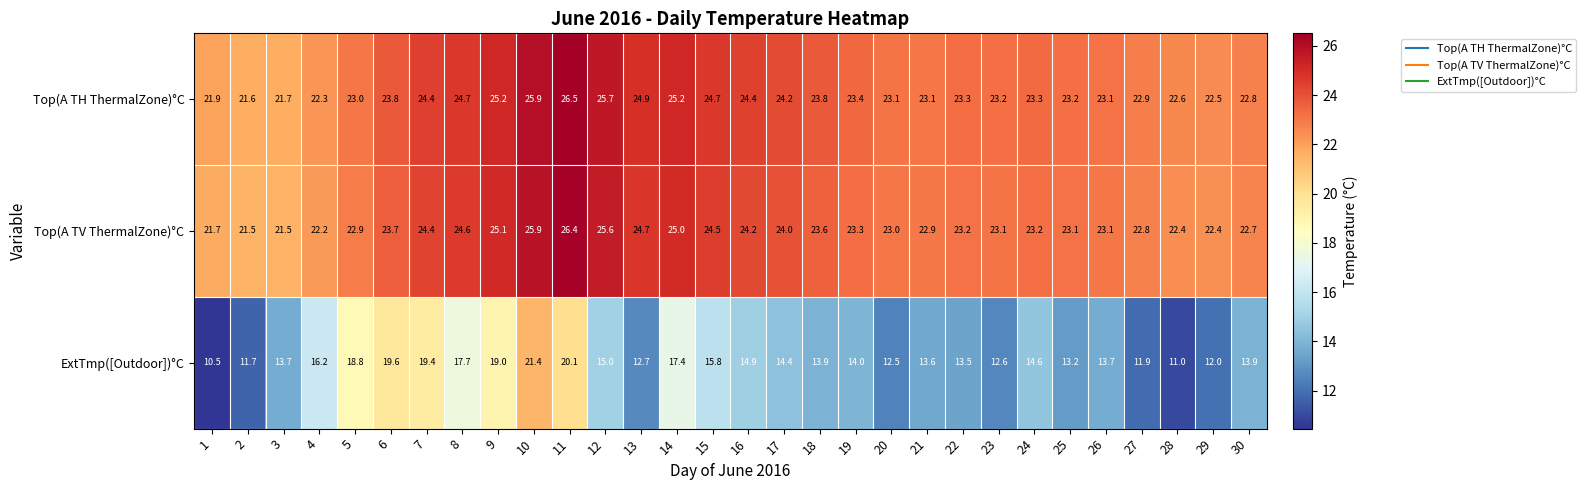

Is it true that Top(A TV ThermalZone)°C equals 10.2 at 19?

False